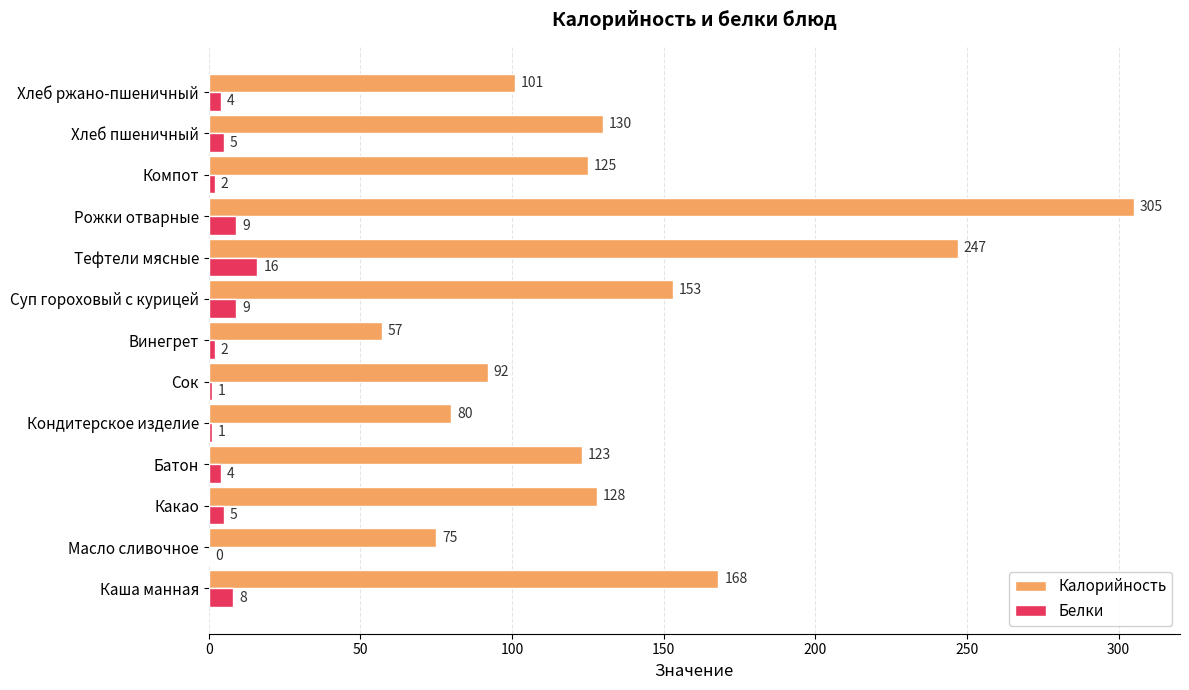

What is the sum of all Белки values?

66